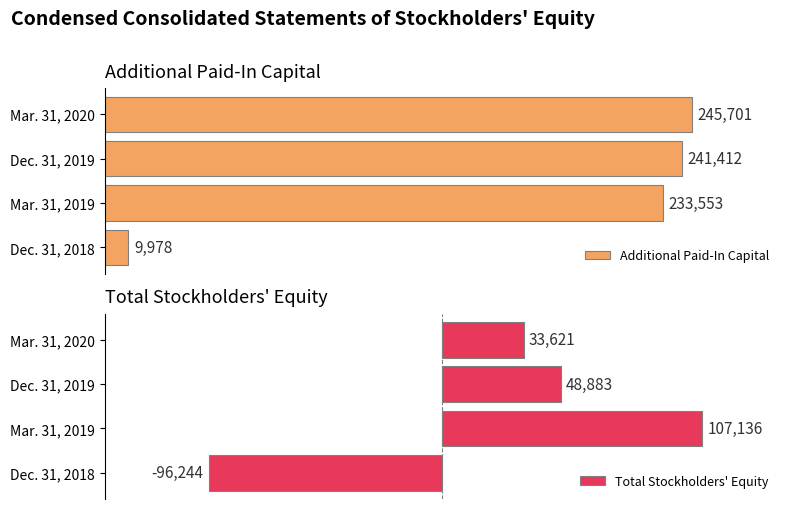

At which label is Additional Paid-In Capital closest to 127839?

Mar. 31, 2019